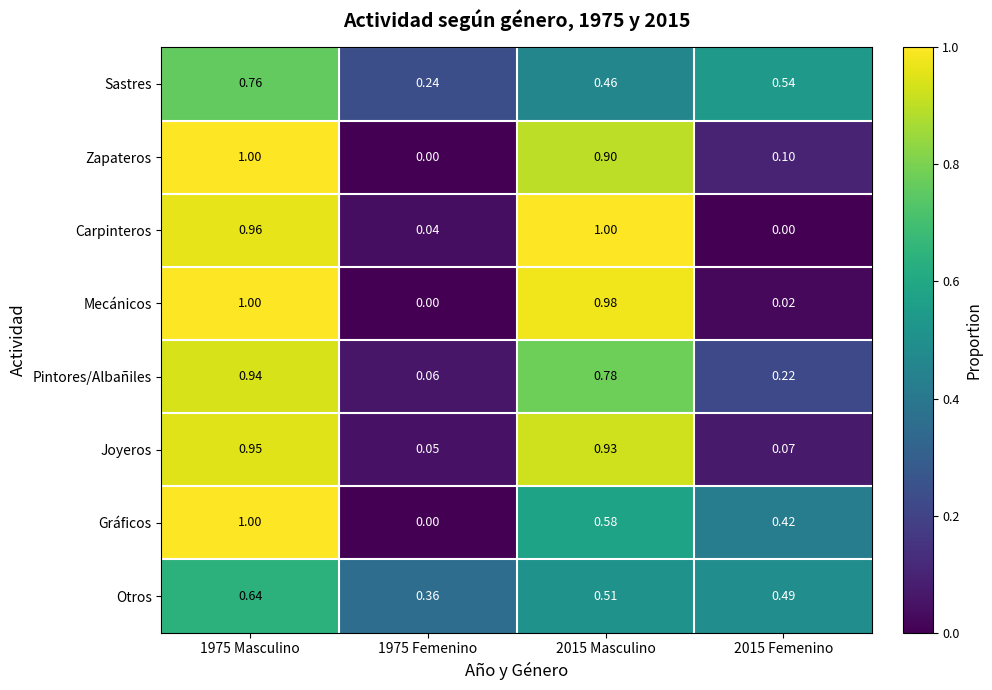

Between 1975 Masculino and 2015 Femenino, which series saw the biggest shift?

Mecánicos